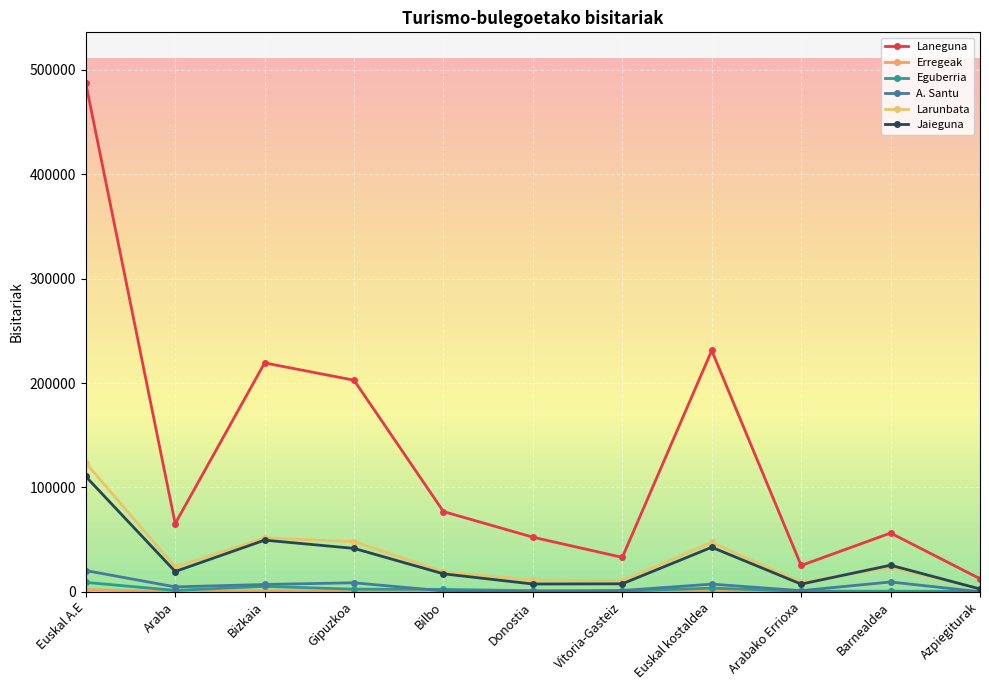

The value of Larunbata at Vitoria-Gasteiz is 10499. True or false?

True